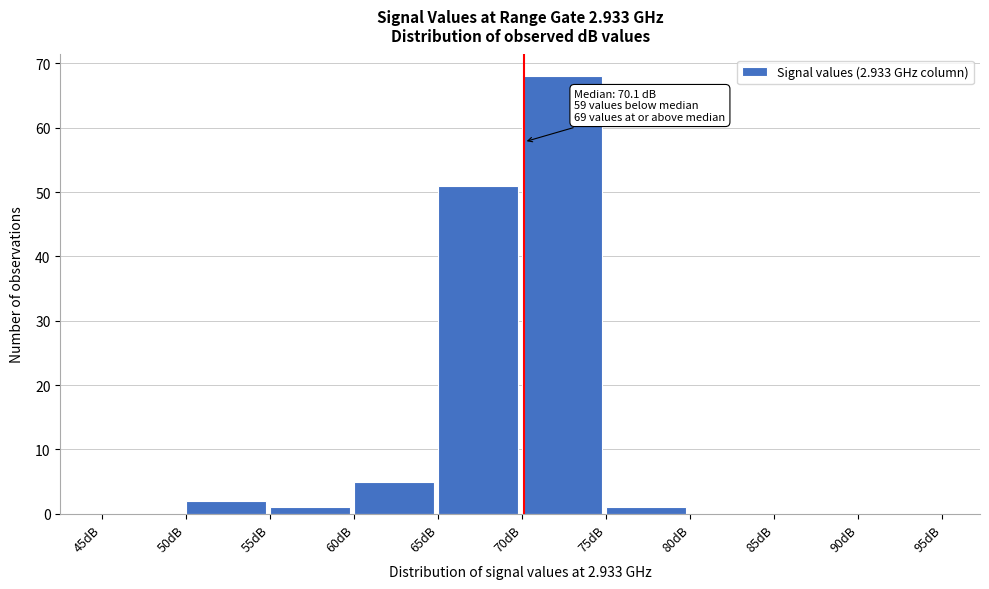

Which range on the x-axis has the tallest bar?

70 to 75